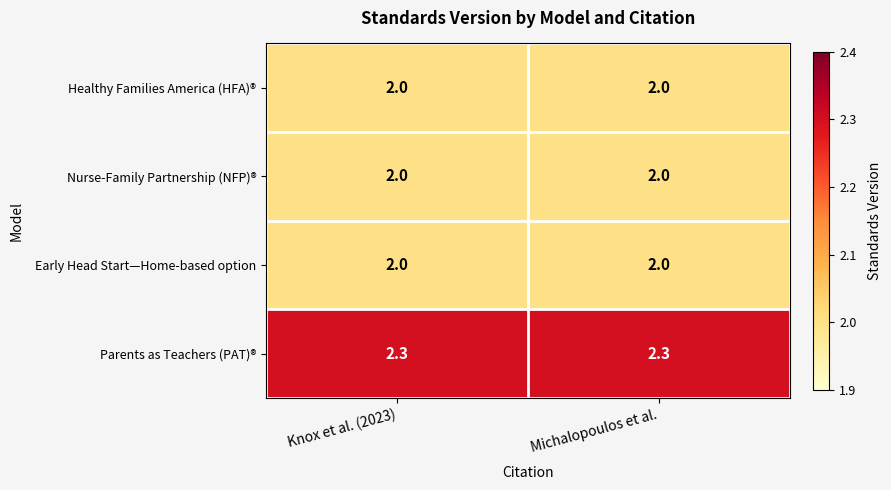

Reading left to right, transcribe all the data shown in this chart.

Healthy Families America (HFA)®: 2.0	2.0
Nurse-Family Partnership (NFP)®: 2.0	2.0
Early Head Start—Home-based option: 2.0	2.0
Parents as Teachers (PAT)®: 2.3	2.3